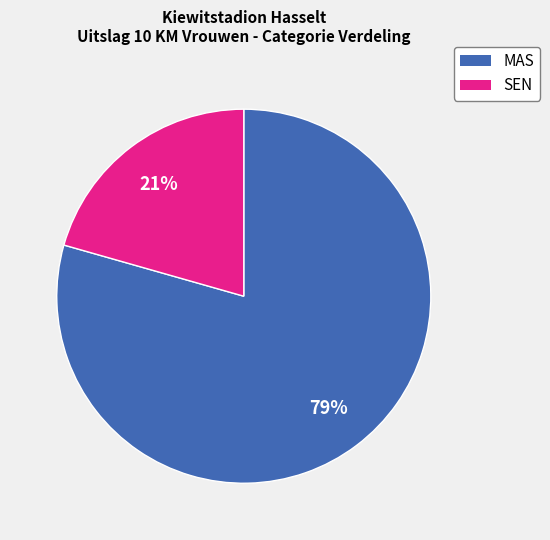

Combined, do MAS and SEN account for over 50%?

Yes